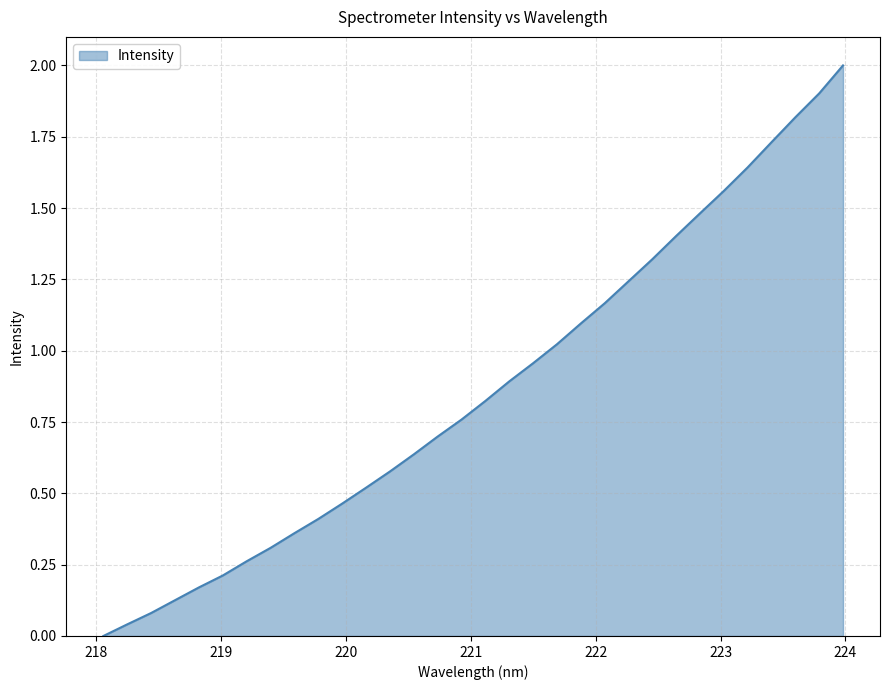

What is the greatest value displayed?

2.0